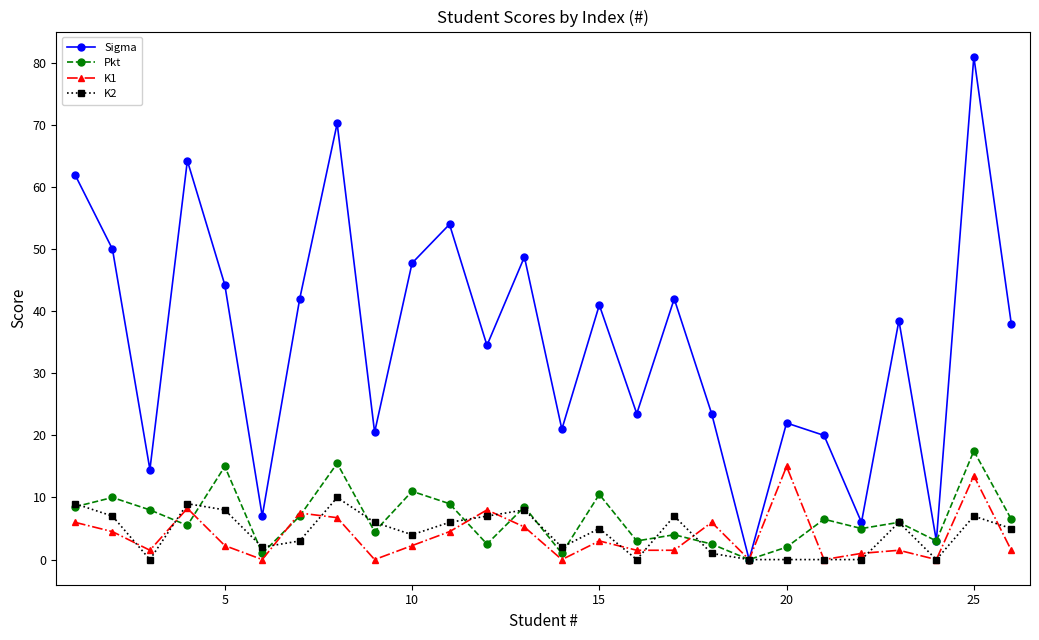

In Sigma, how many points are lower than both neighbors (excluding endpoints)?

9